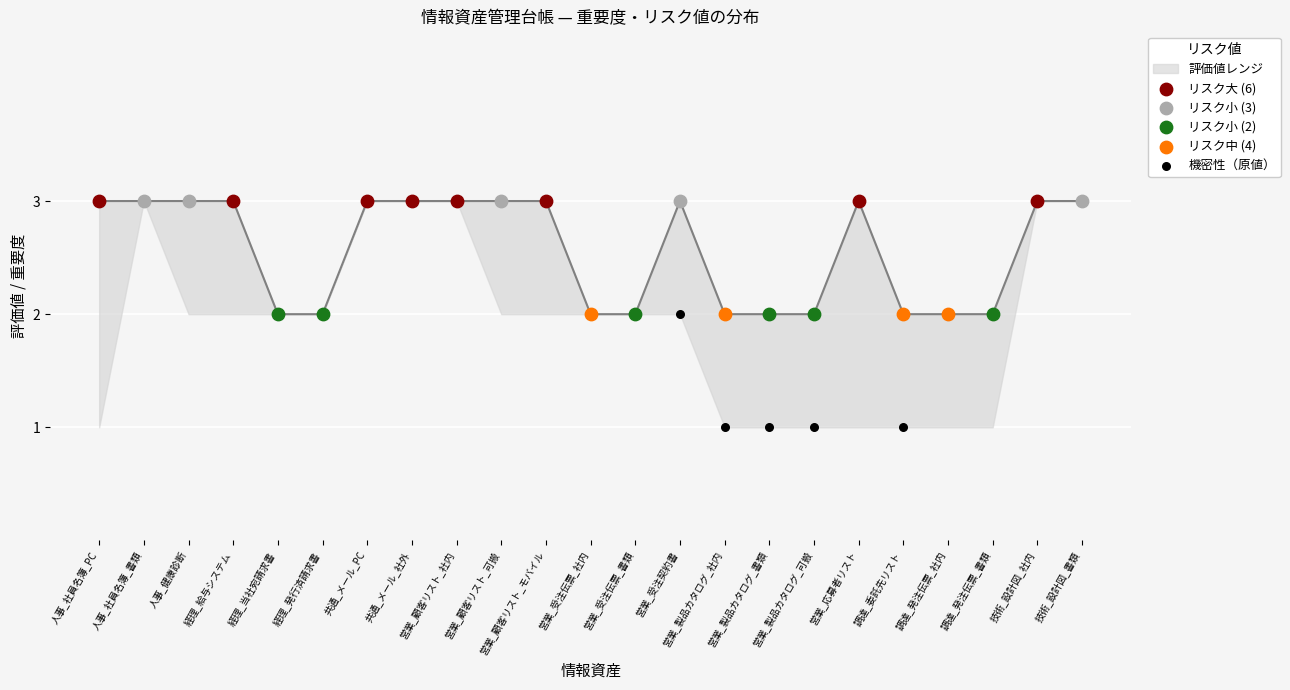

Approximately how many times larger is the value at 営業_受注伝票_書類 compared to 営業_応募者リスト?

0.7